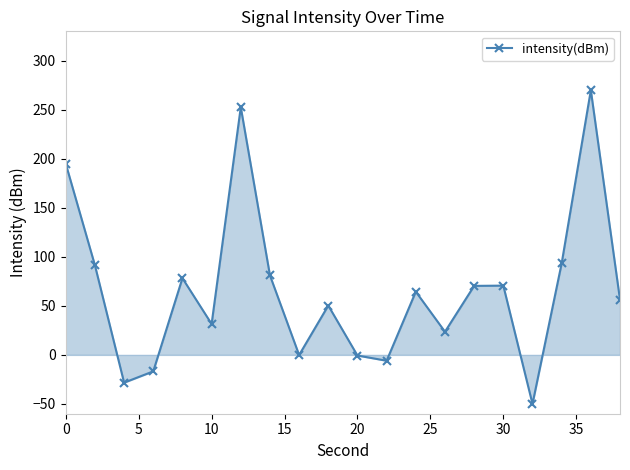

What is the value of the 15th point from the left?

70.4